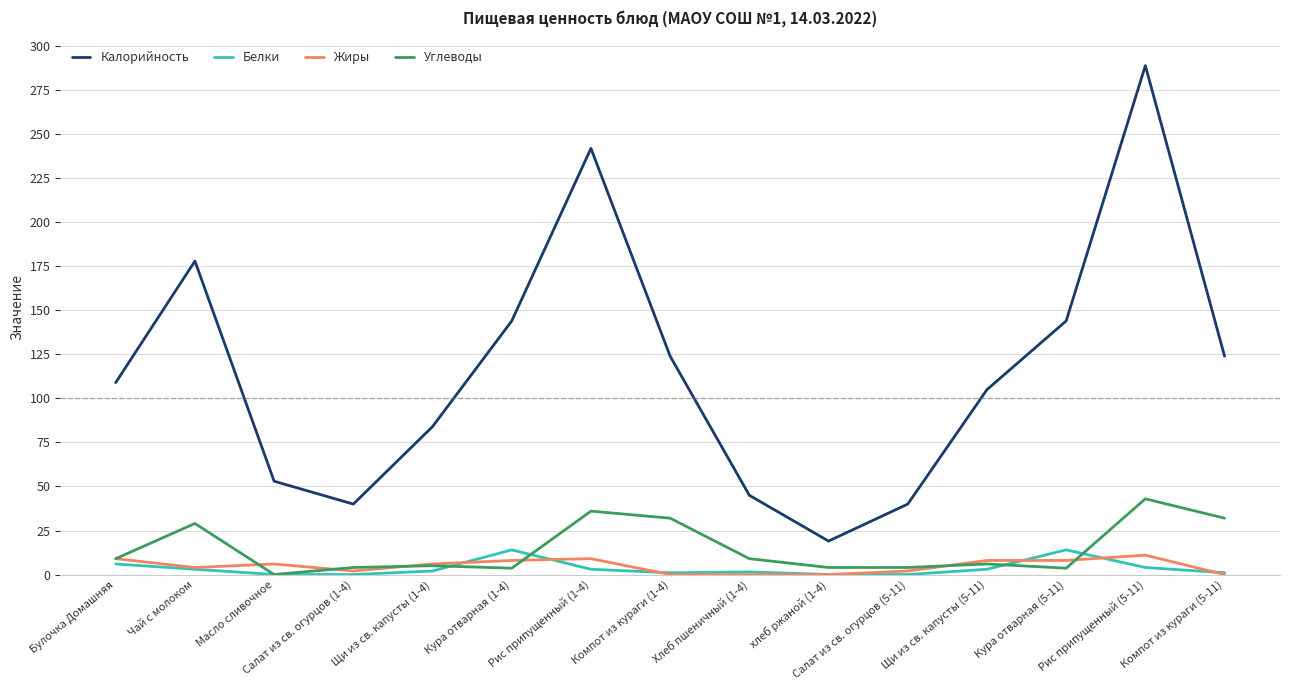

What is the maximum value shown in the chart?

289.0